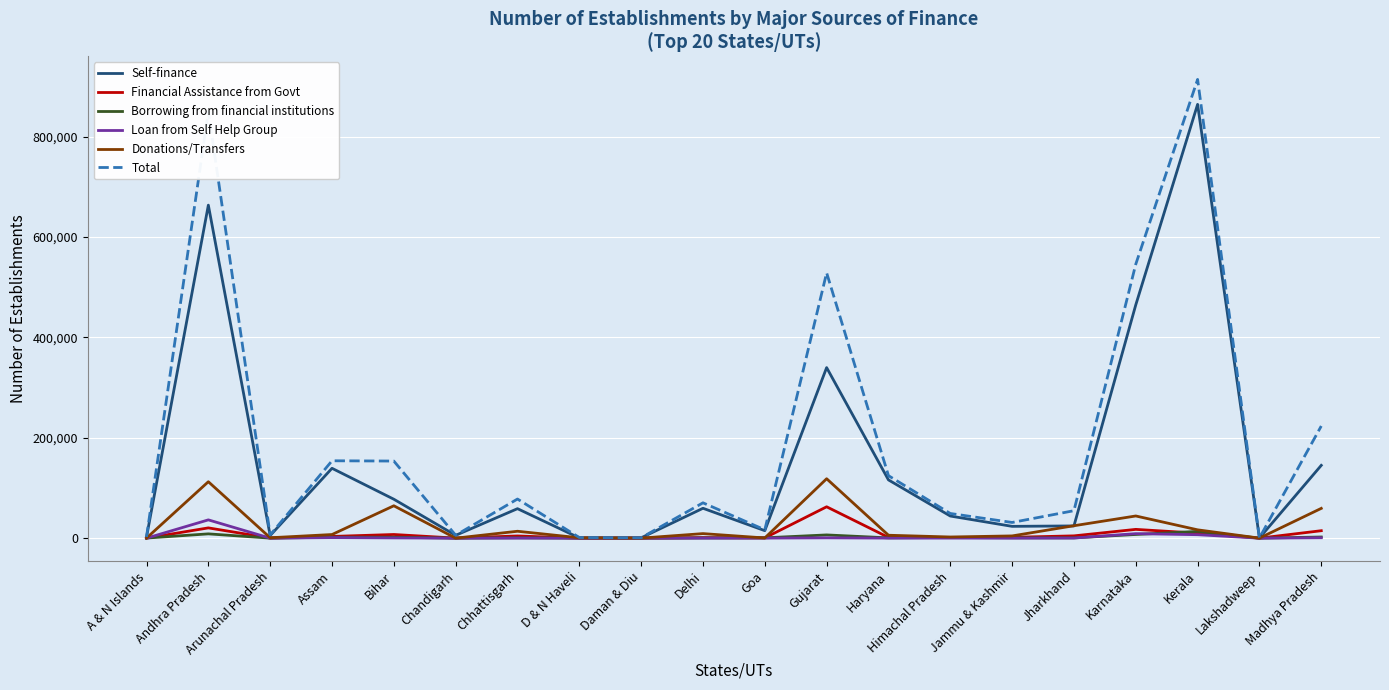

Is it true that Loan from Self Help Group equals 118 at Goa?

True